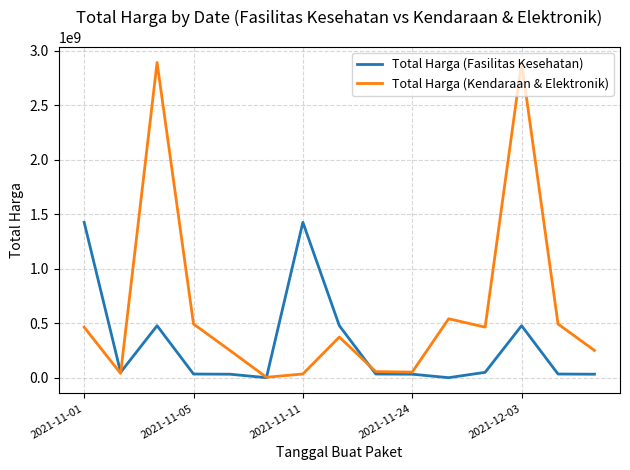

List the series in order of their peak value, lowest first.

Total Harga (Fasilitas Kesehatan), Total Harga (Kendaraan & Elektronik)